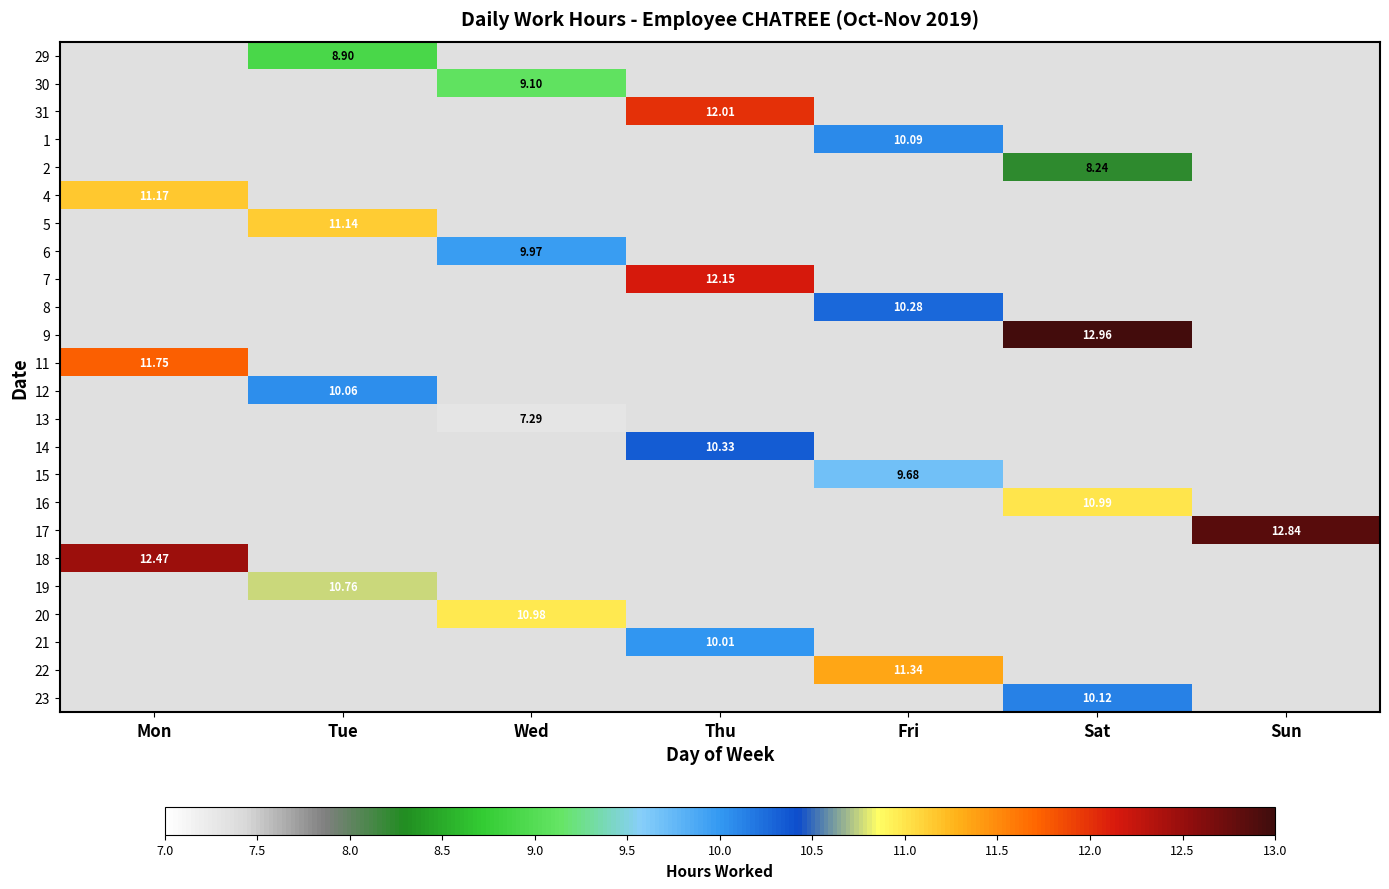

The 30 series shows 0.0 at Sat. True or false?

True